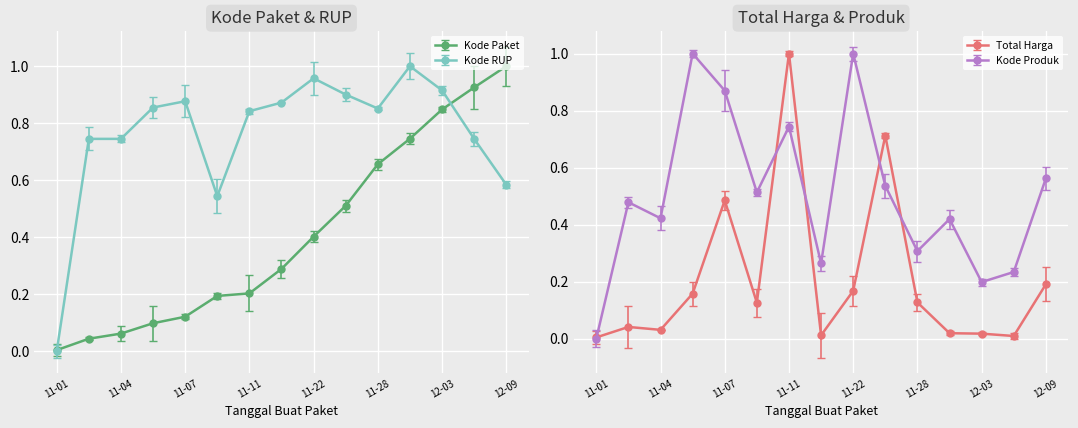

What is the difference between the maximum and second lowest values in the Total Harga (M) series?

1.0